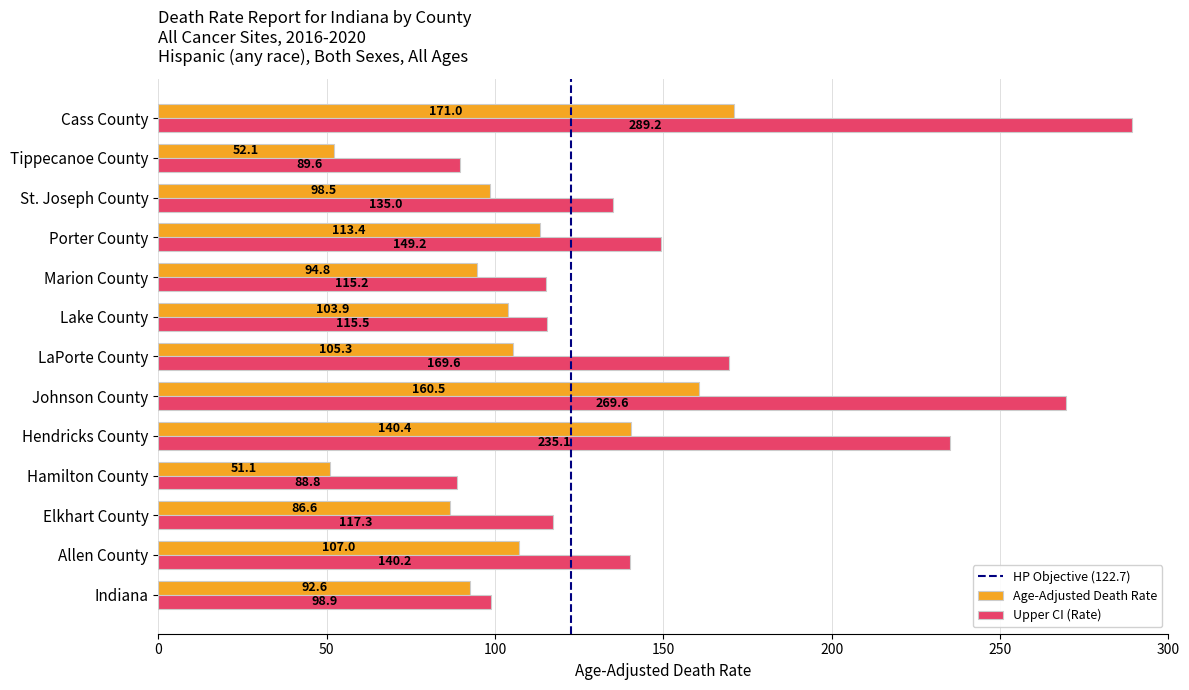

What is the approximate value of Age-Adjusted Death Rate at Indiana?

92.6